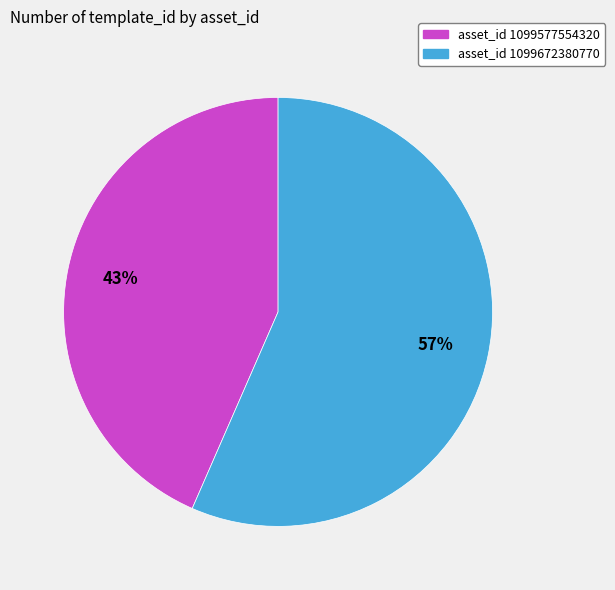

Is there any slice that represents more than half of the pie?

Yes